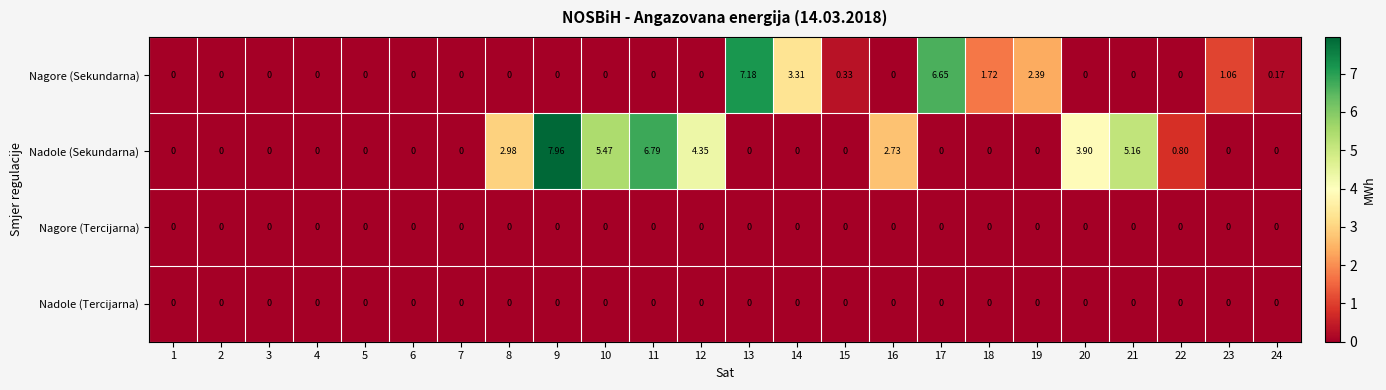

Which series has the widest spread of values?

Nadole (Sekundarna)